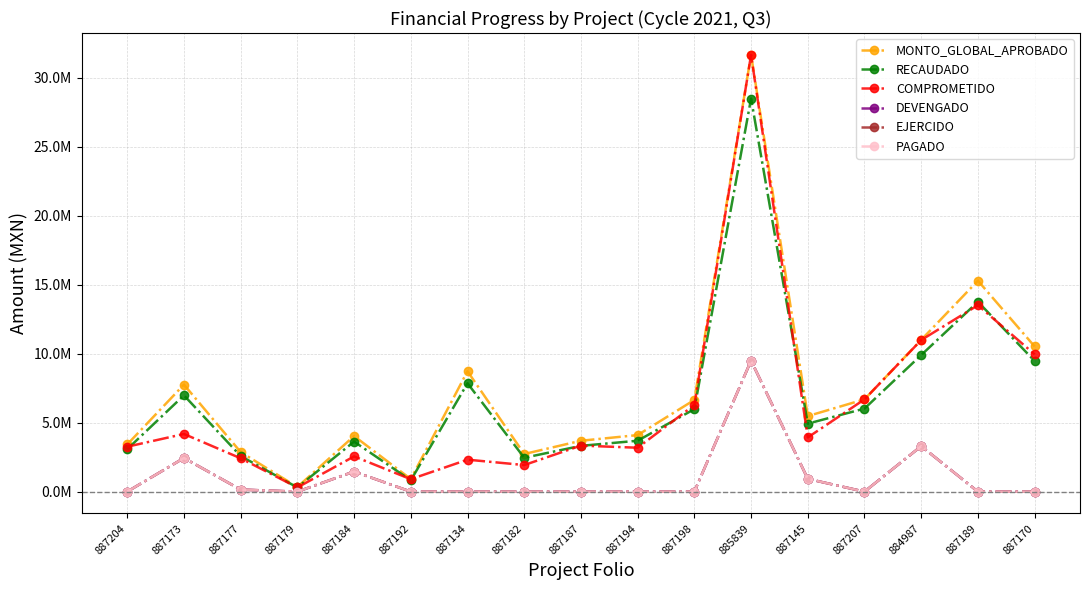

Where is the first local maximum for MONTO_GLOBAL_APROBADO?

887173